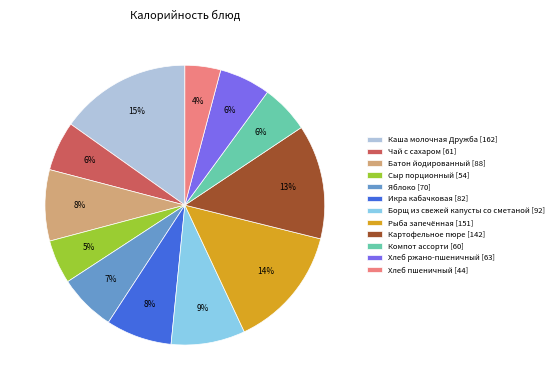

Is there any slice that represents more than half of the pie?

No